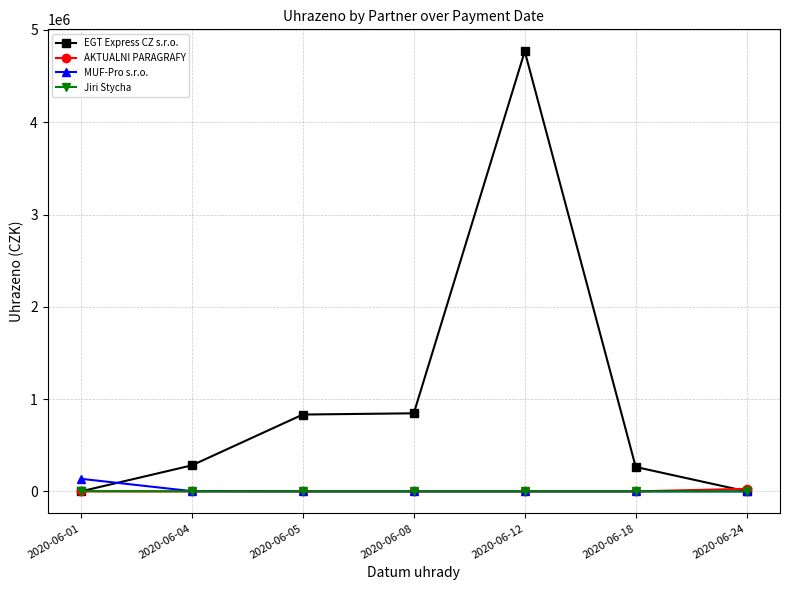

Which series has the largest range (max minus min)?

EGT Express CZ s.r.o.